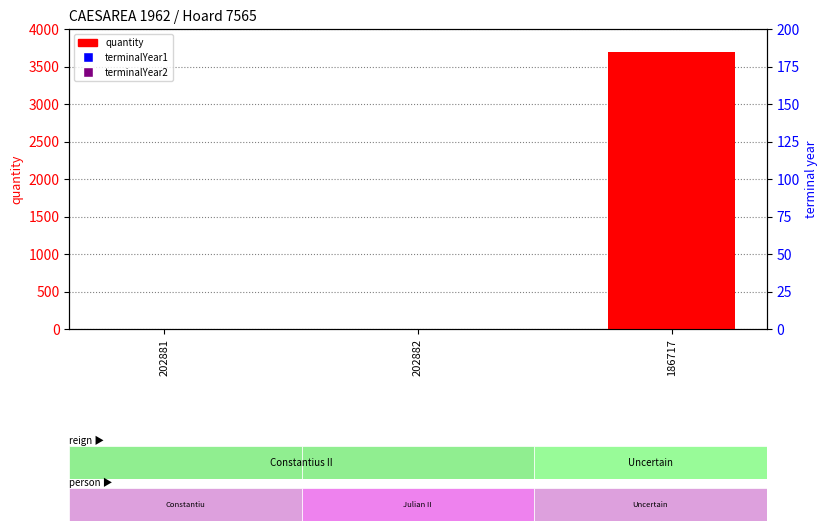

What is the label of the 2nd bar from the left?

202882